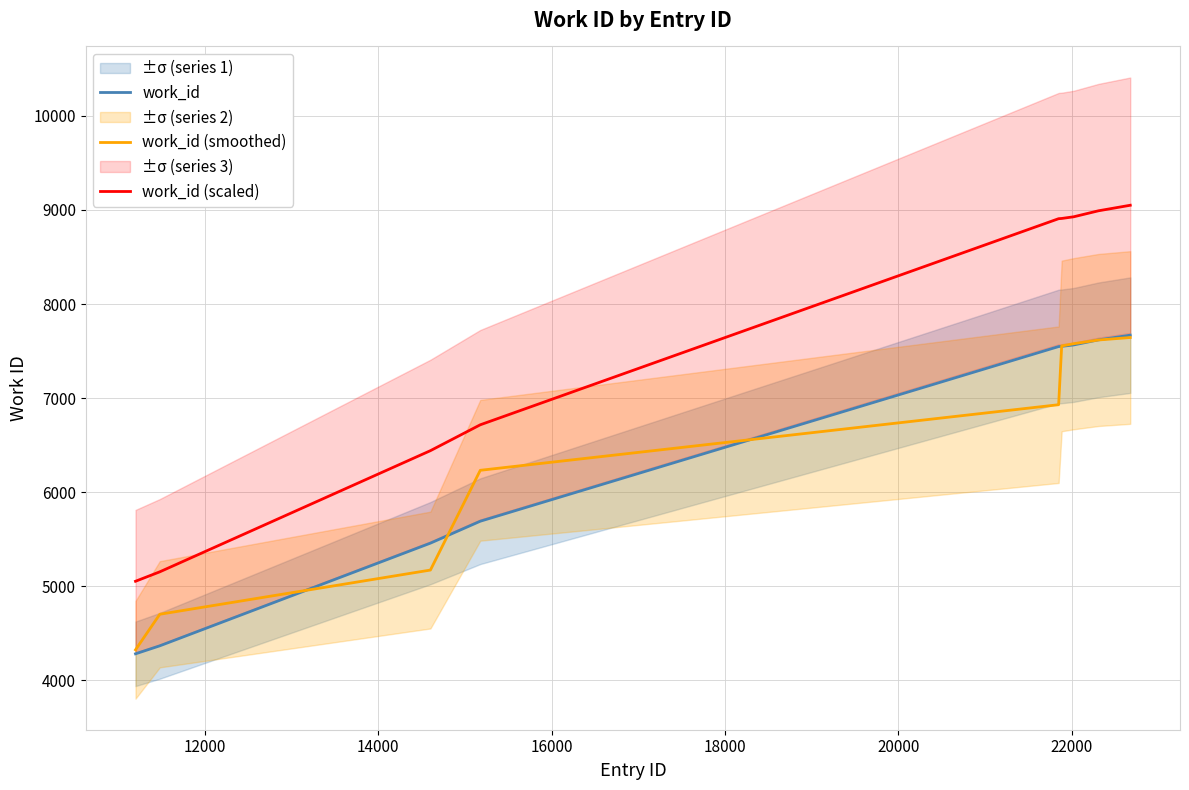

True or false: work_id and work_id (scaled) intersect in this chart.

False